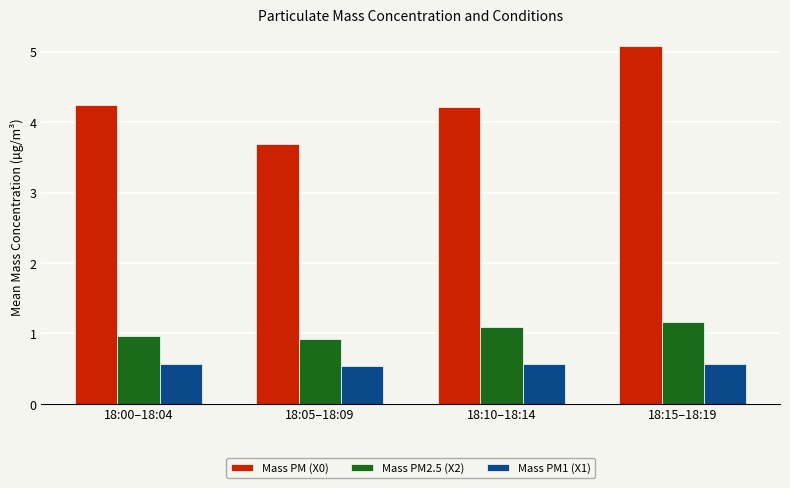

True or false: Mass PM2.5 (X2) has a value of 1.9 at 18:15–18:19.

False